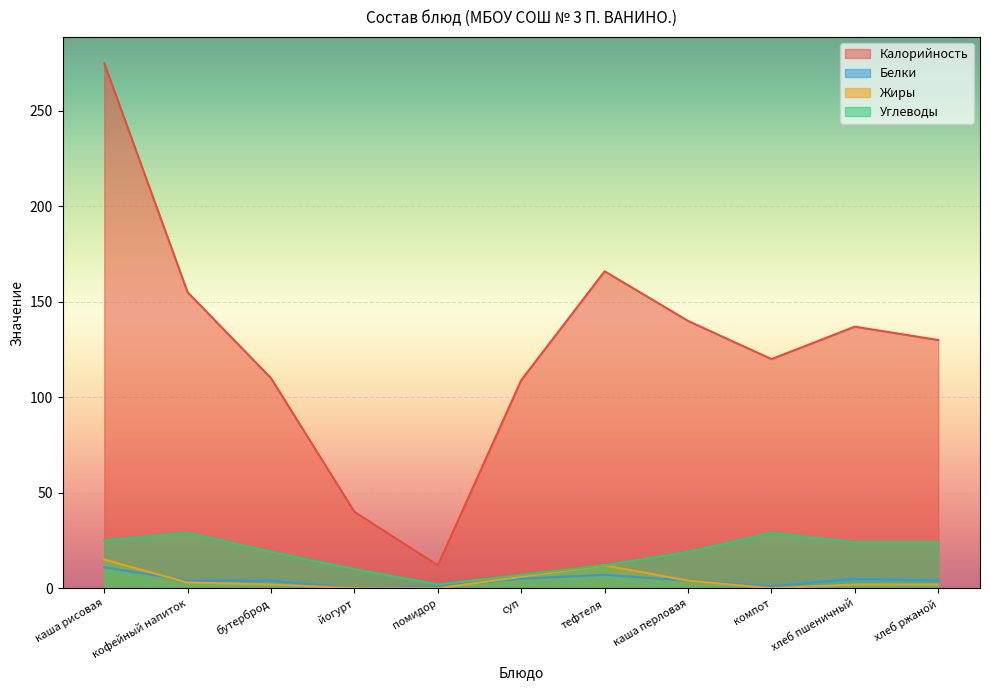

How many data points in Углеводы are above 19?

5